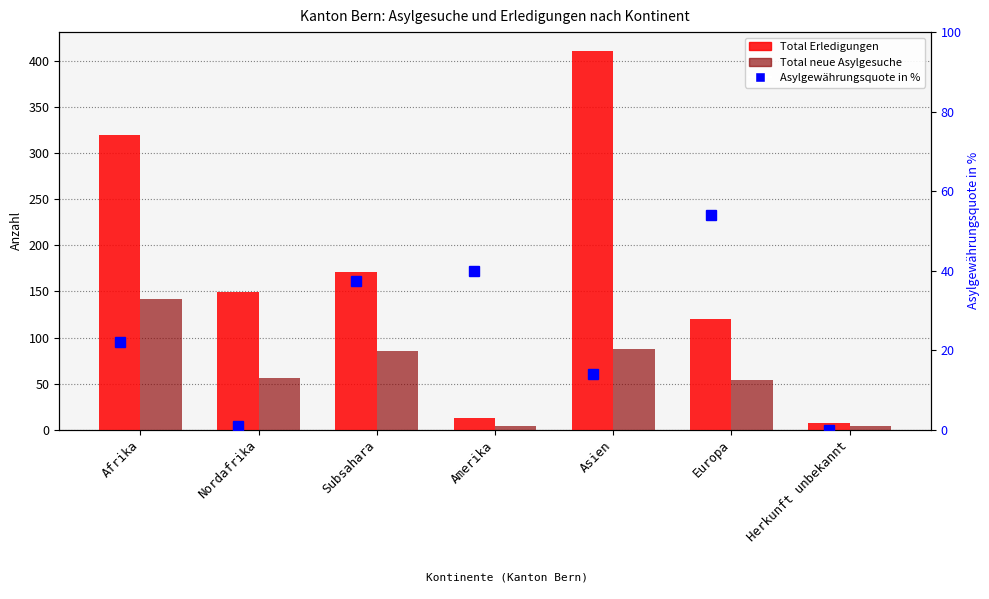

Between Amerika and Herkunft unbekannt, which series saw the biggest shift?

Asylgewährungsquote in %